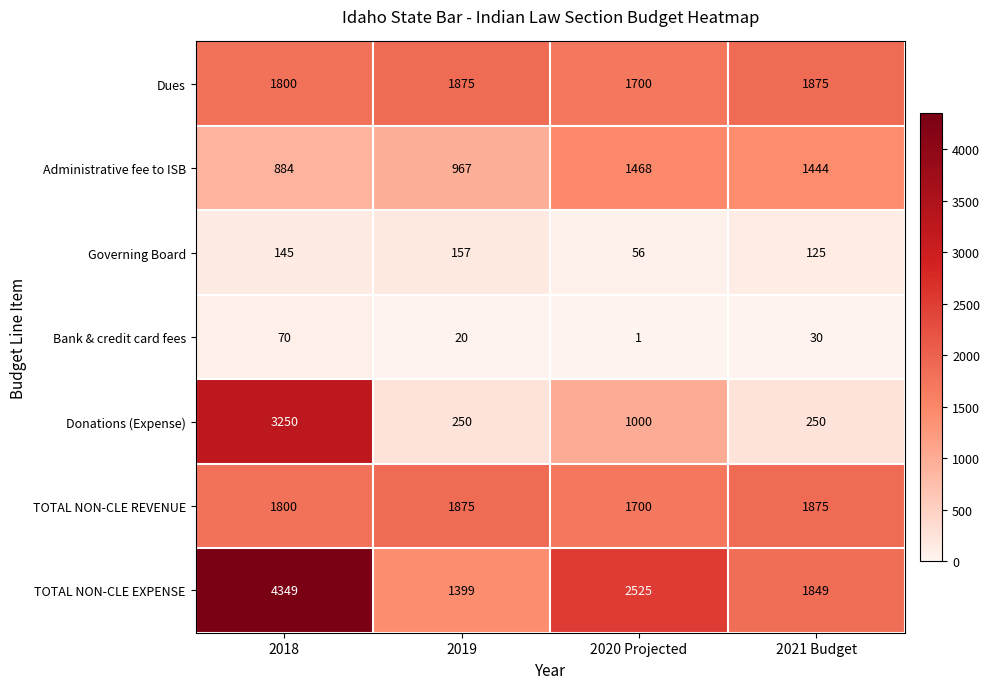

Which category has the lowest value in the Dues series?

2020 Projected